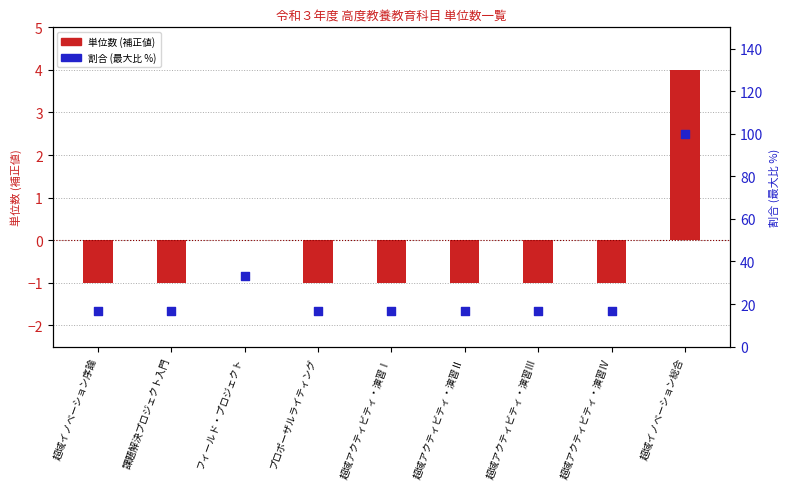

At which category is the sum across all series the highest?

超域イノベーション総合